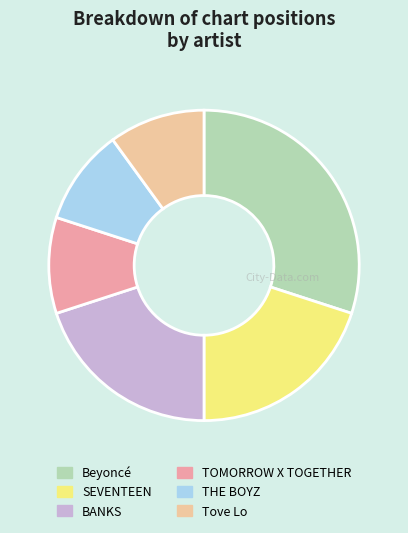

The THE BOYZ slice represents 15% of the pie. True or false?

False